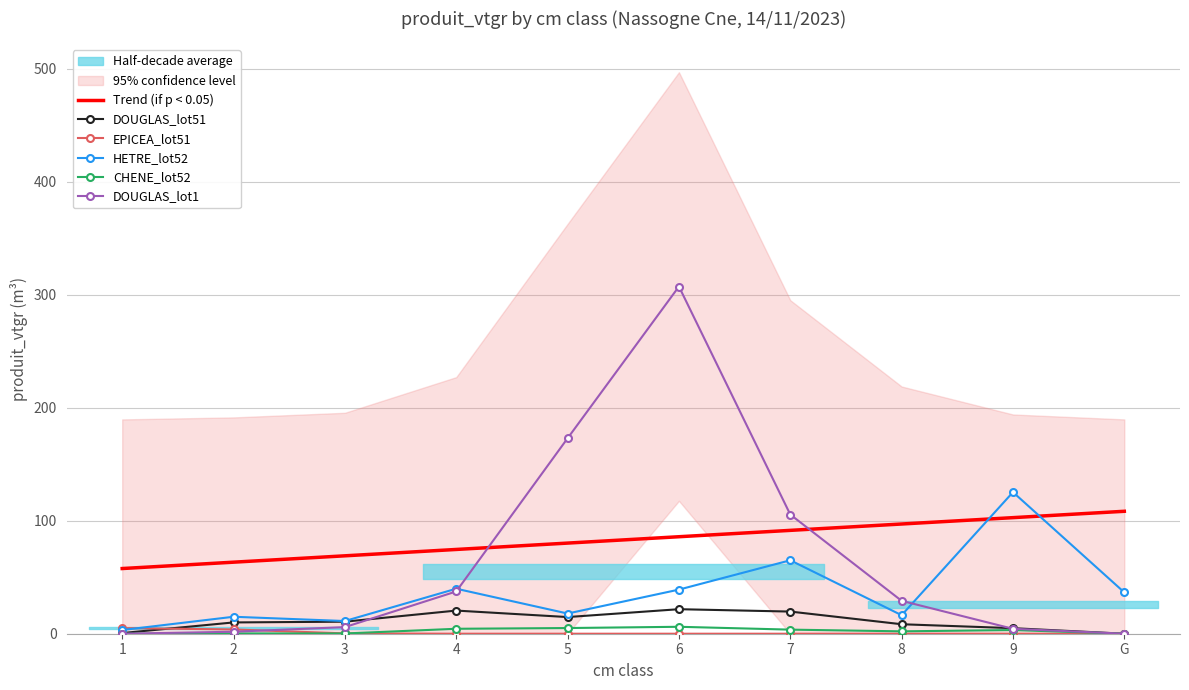

What is the sum of the HETRE_lot52 values at 8 and 1?

19.7